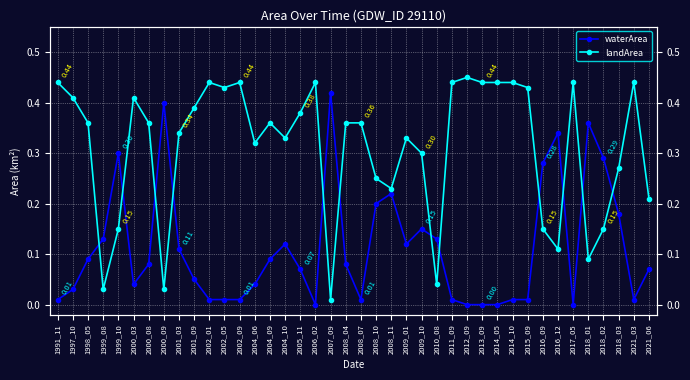

At how many categories does at least one series exceed 0?

40